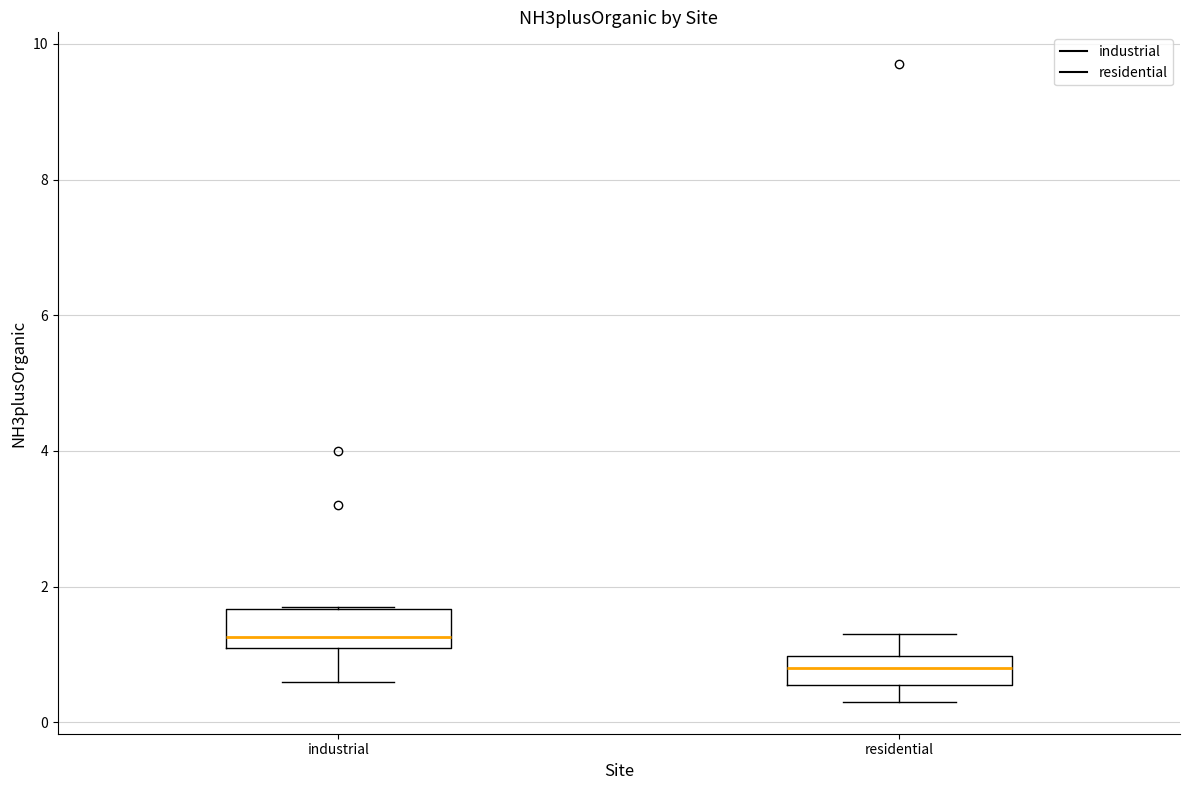

Reading left to right, transcribe this box plot: for each box, give where its median line is, the range the box spans, and where its two whiskers end, as read against the y-axis. The values are not printed on the chart, so give them approximately, as read against the axis.

industrial: median 1.2 (just above the box's lower edge), box 1.2 to 1.6, whiskers 0.6 to 1.8
residential: median 0.8, box 0.6 to 1.0, whiskers 0.4 to 1.4